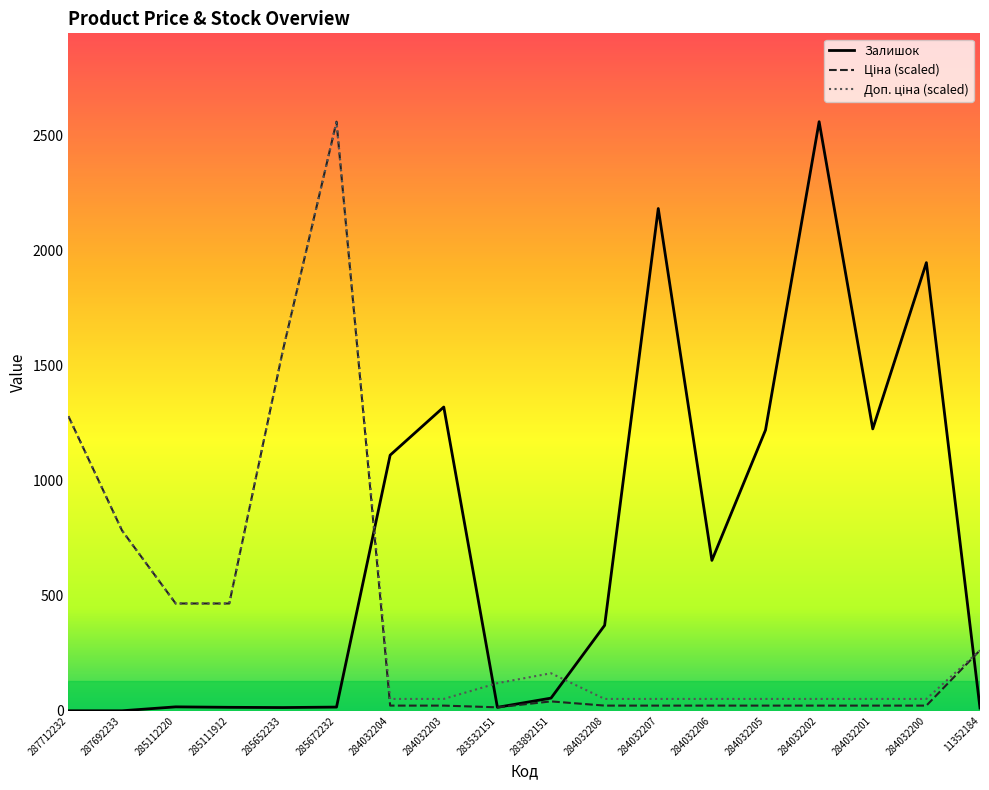

Which series has the largest total across all categories?

Залишок